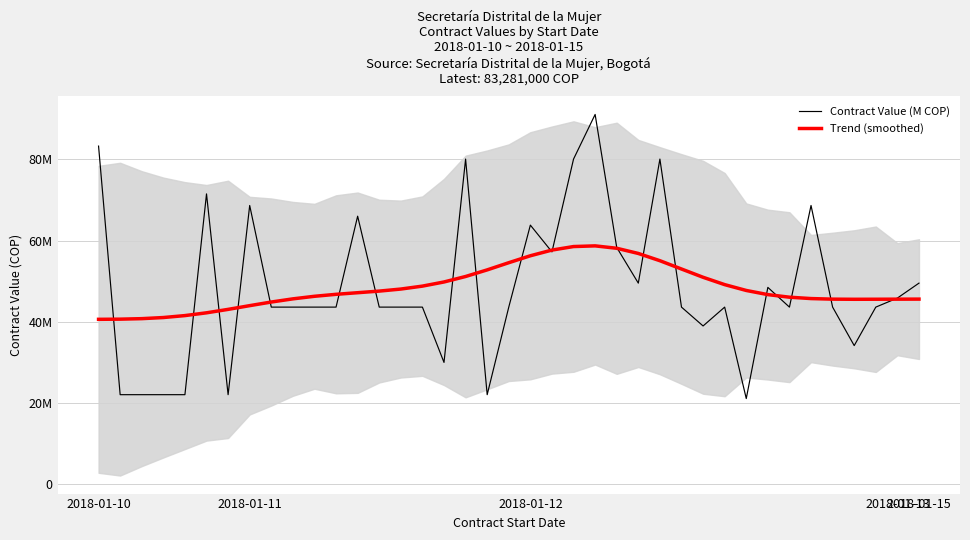

What is the difference between the maximum and second lowest values in the Trend (smoothed) series?

18066560.5